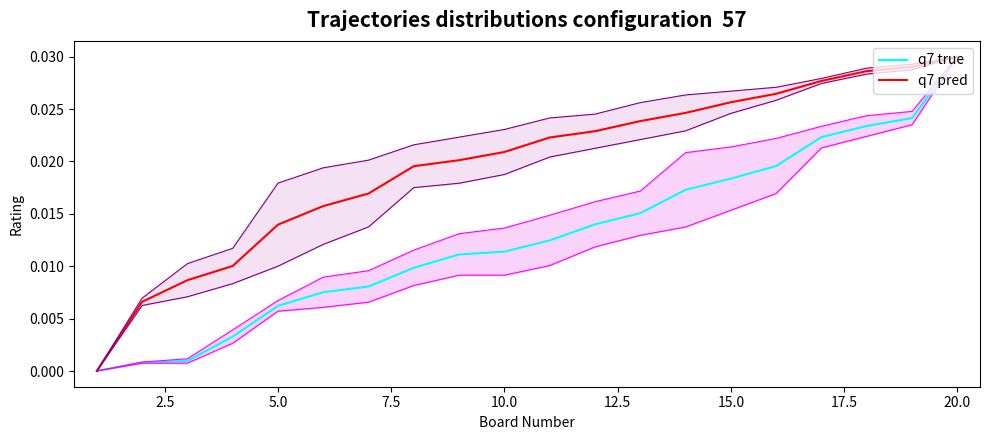

The q7 pred series shows 0.0 at 2.5. True or false?

False